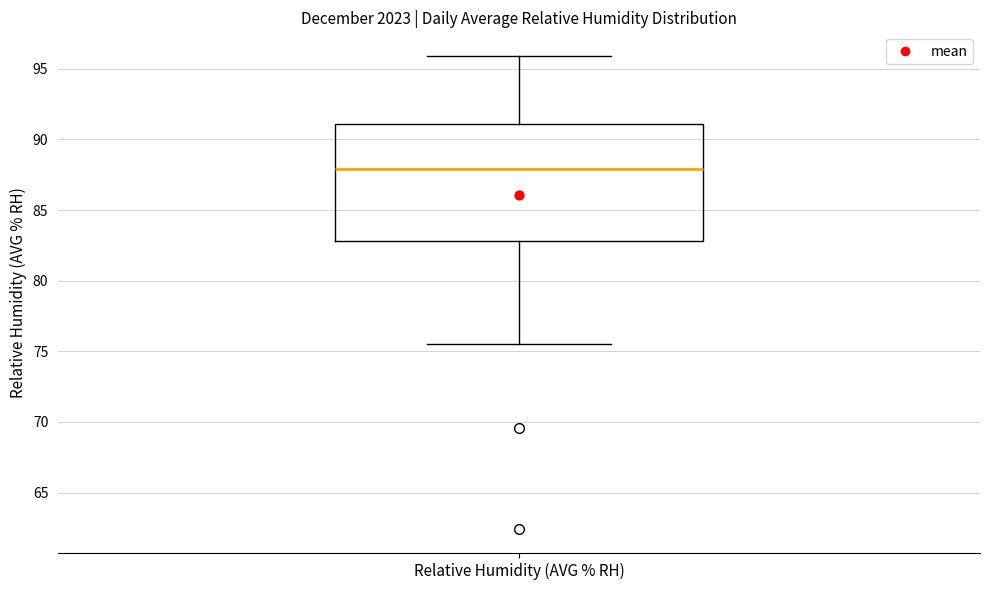

Transcribe this box plot: give where the median line is, the range the box spans, and where the two whiskers end, as read against the y-axis. The values are not printed on the chart, so give them approximately, as read against the axis.

median 88.0, box 83.0 to 91.0, whiskers 75.5 to 96.0